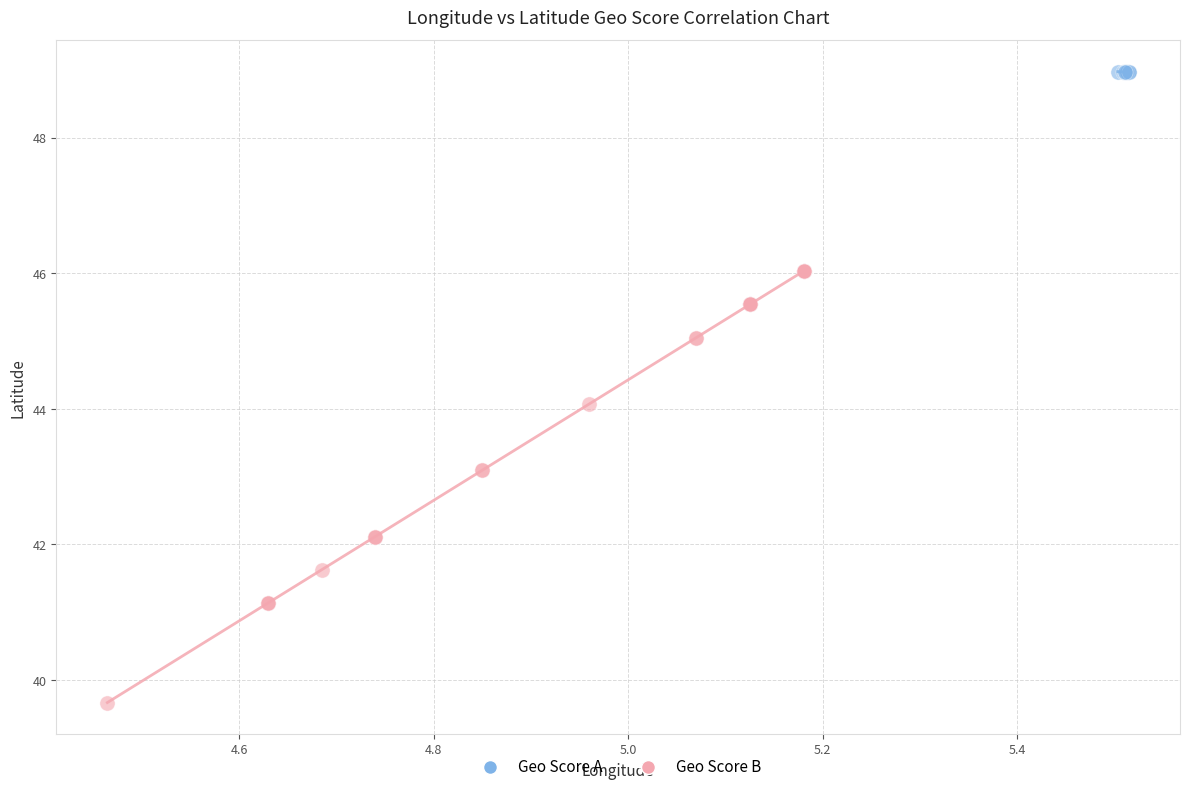

Which series has the widest spread of Y values?

Geo Score B